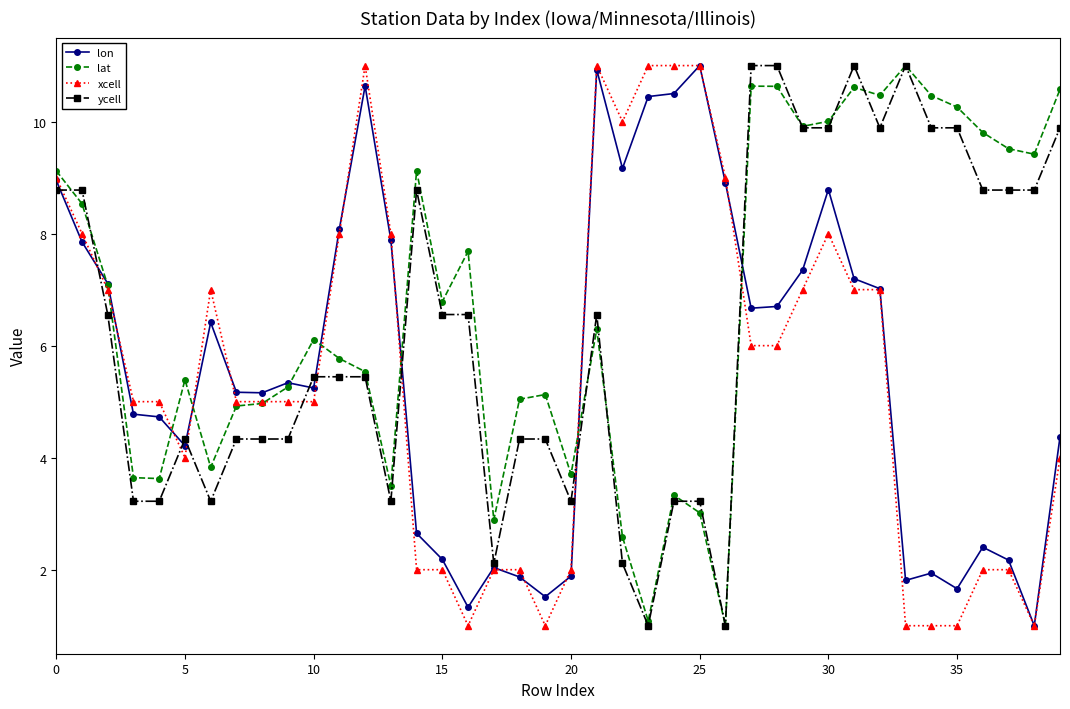

After their last crossing, which series has the higher values: xcell or lon?

lon